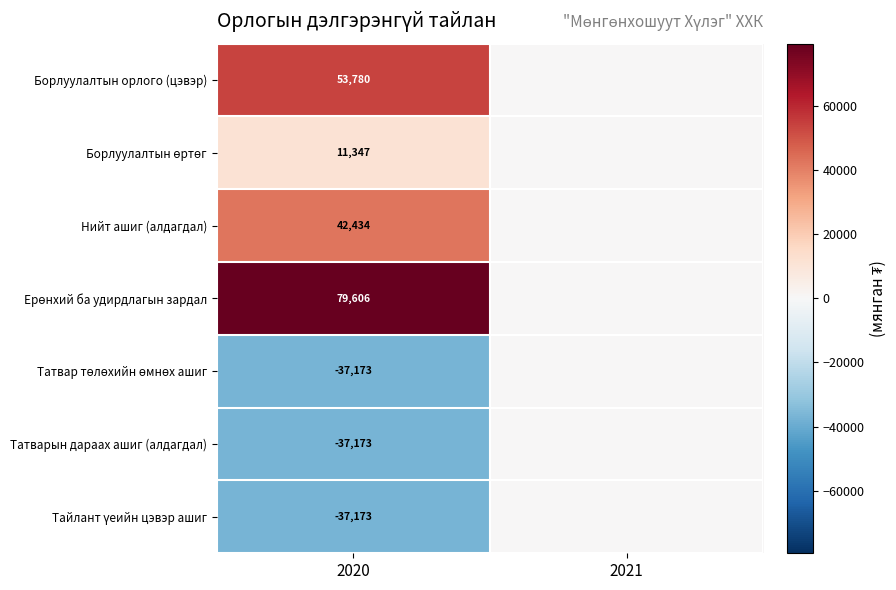

What is the total value across all series at 2020?

75648